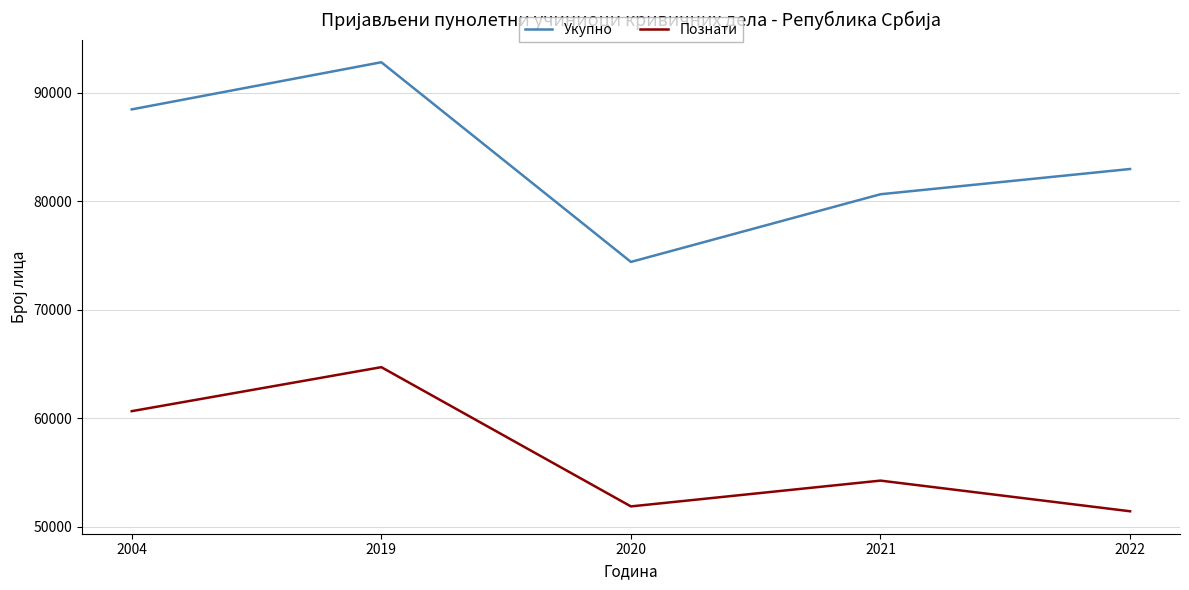

Reading left to right, transcribe all the data shown in this chart.

Укупно: 2004=88453	2019=92797	2020=74394	2021=80632	2022=82958
Познати: 2004=60641	2019=64695	2020=51863	2021=54240	2022=51414